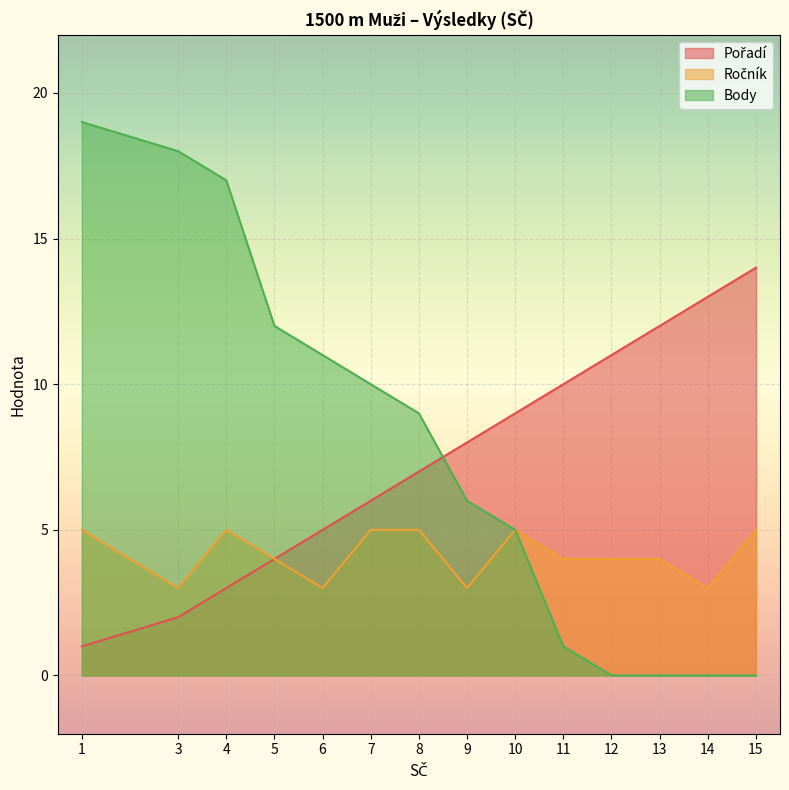

What is the sum of the Body values at 13 and 7?

10